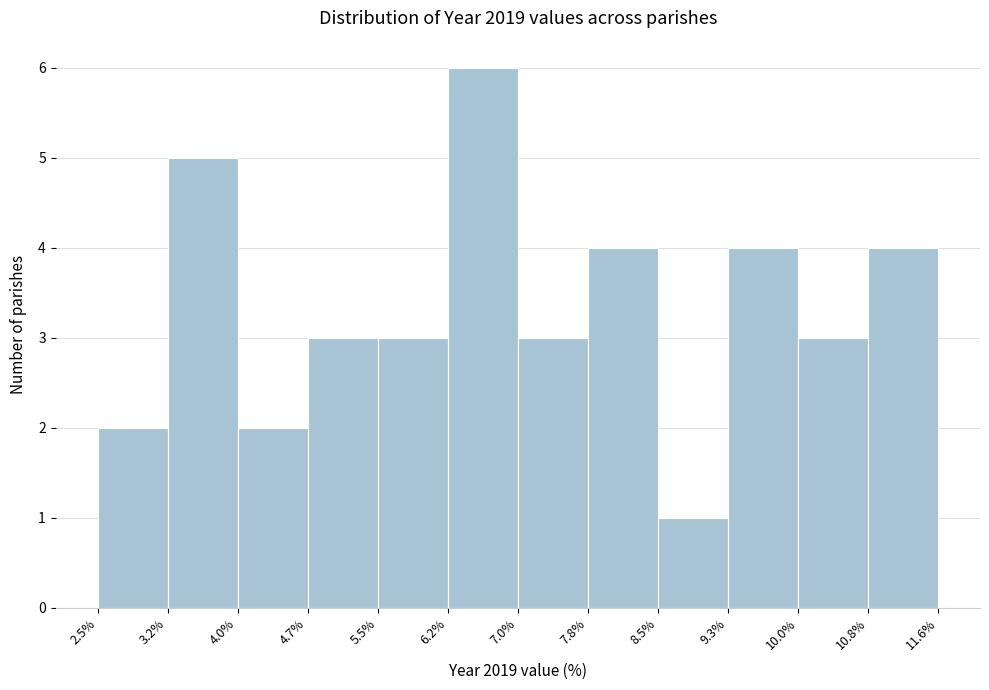

Reading left to right, transcribe this chart: for each bar, give the range it covers on the x-axis and its height. The values are not printed on the chart, so give them approximately, as read against the axis.

2.5% to 3.2%: 2
3.2% to 4.0%: 5
4.0% to 4.7%: 2
4.7% to 5.5%: 3
5.5% to 6.2%: 3
6.2% to 7.0%: 6
7.0% to 7.8%: 3
7.8% to 8.5%: 4
8.5% to 9.3%: 1
9.3% to 10.0%: 4
10.0% to 10.8%: 3
10.8% to 11.6%: 4